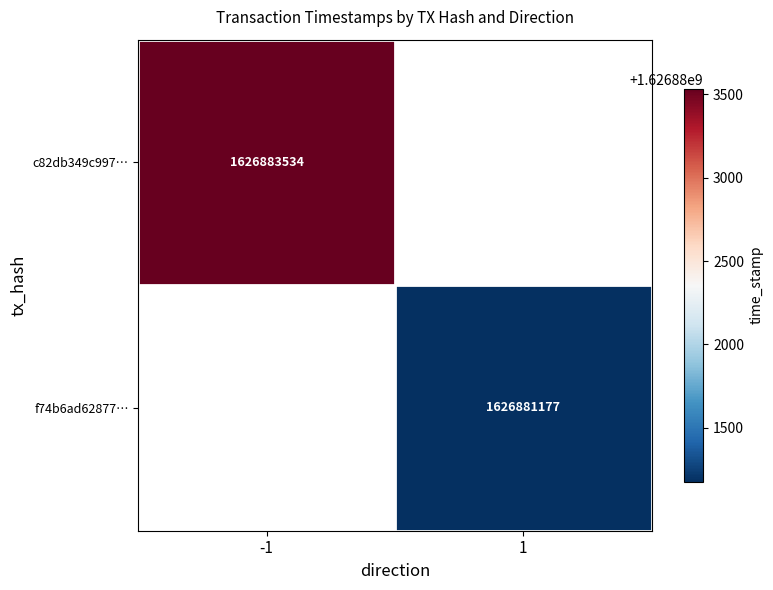

Is it true that f74b6ad62877… equals 1626881177 at 1?

True